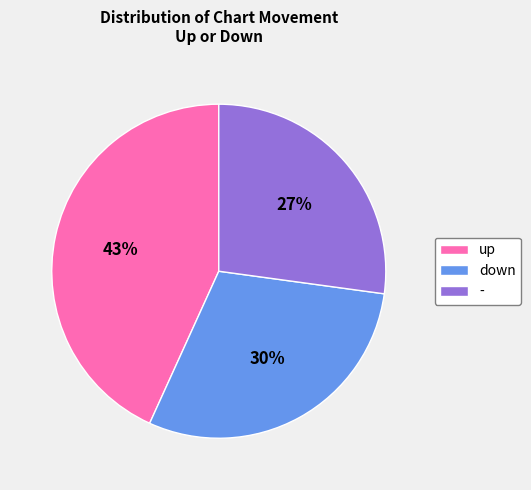

To the nearest percent, what percentage of the pie is up?

43%